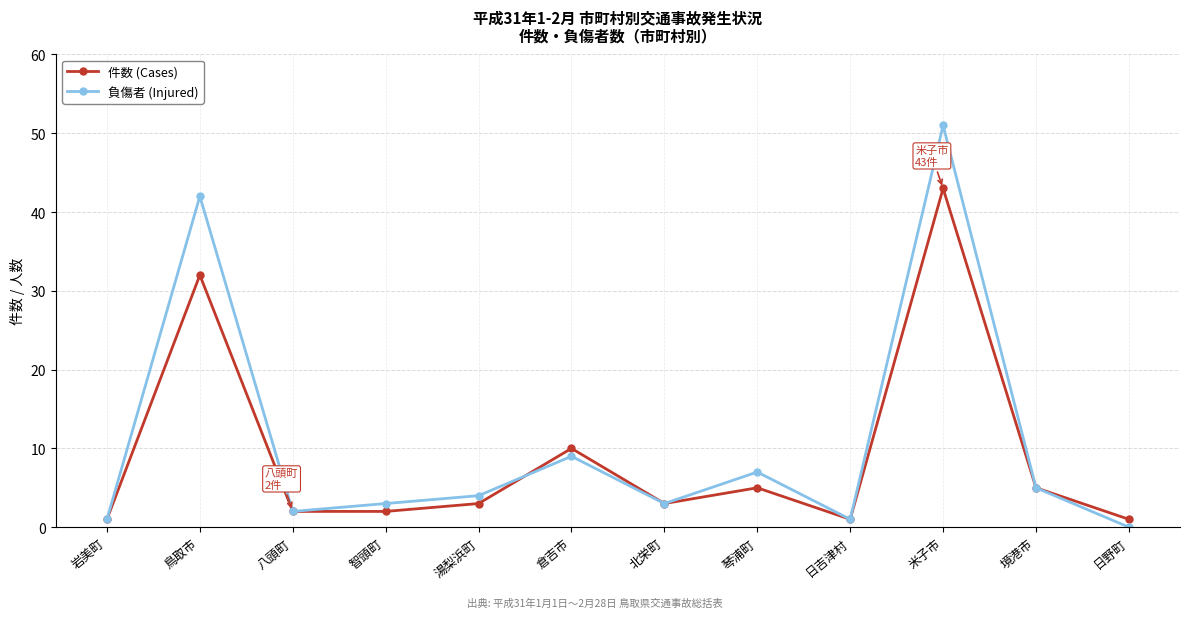

True or false: 負傷者 (Injured) and 件数 (Cases) intersect in this chart.

True